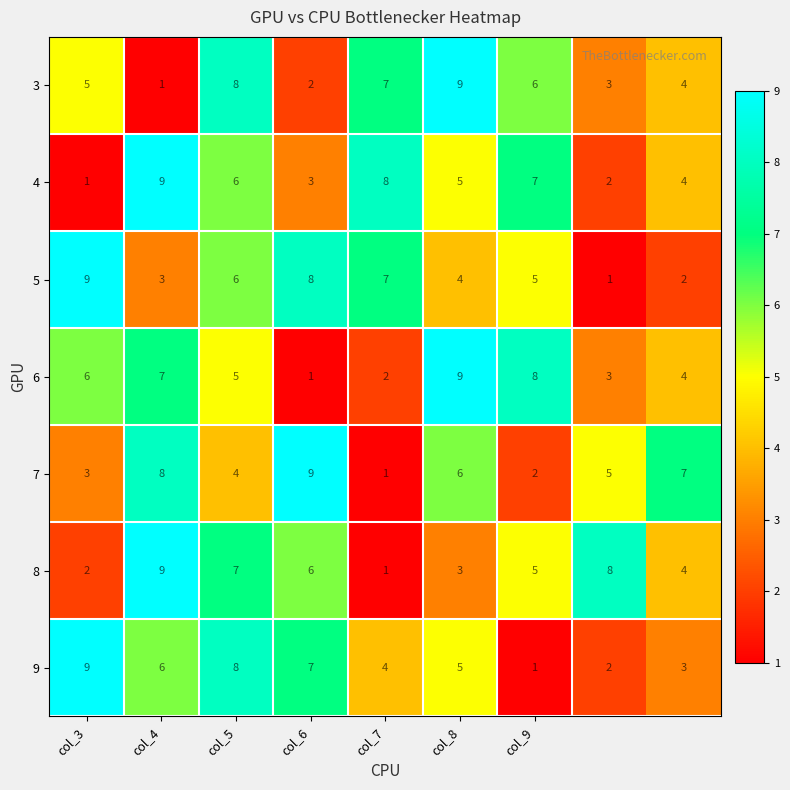

At how many categories does at least one series exceed 3?

9